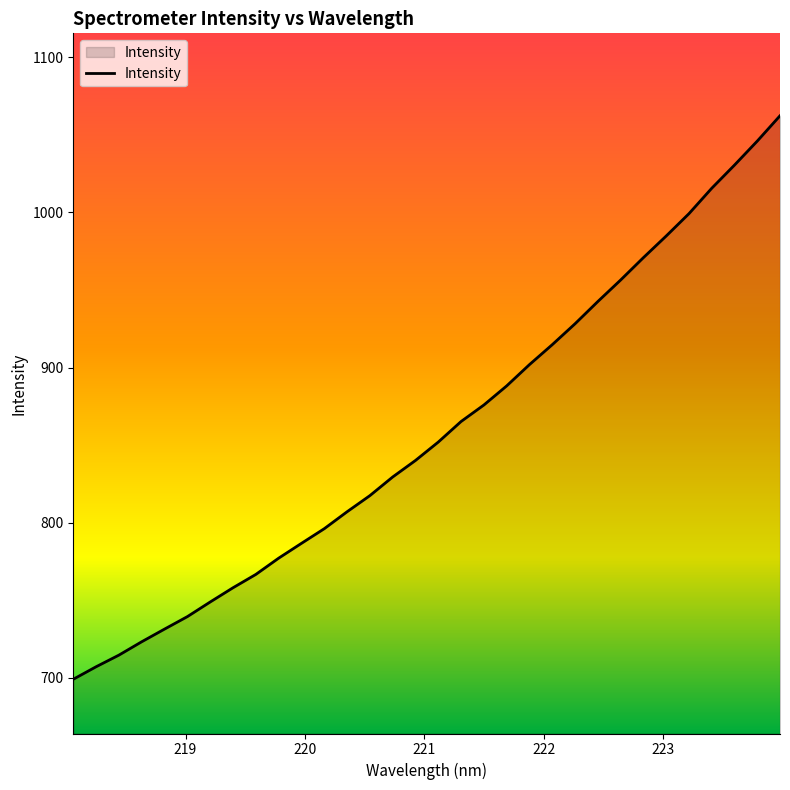

What is the maximum value shown in the chart?

1062.3